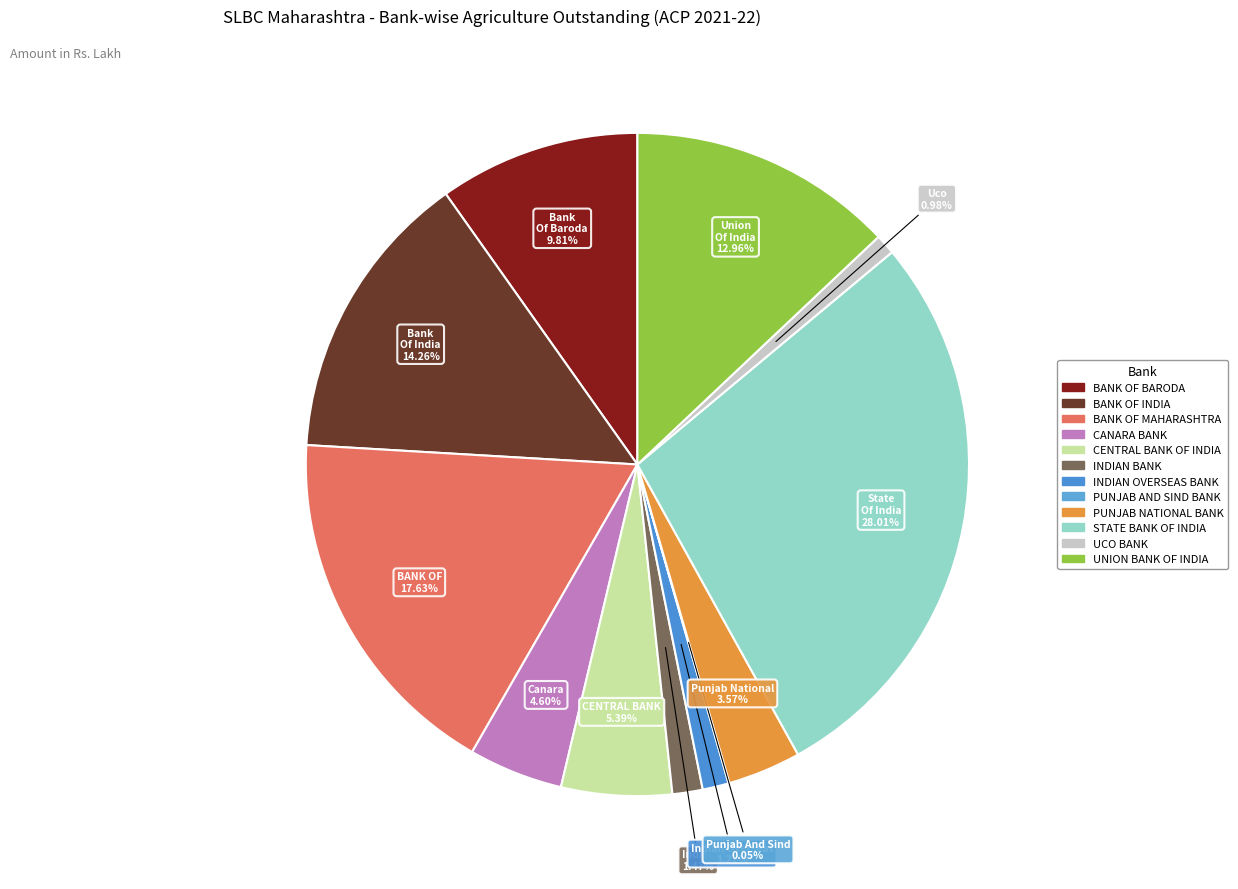

Which slice is the smallest?

PUNJAB AND SIND BANK